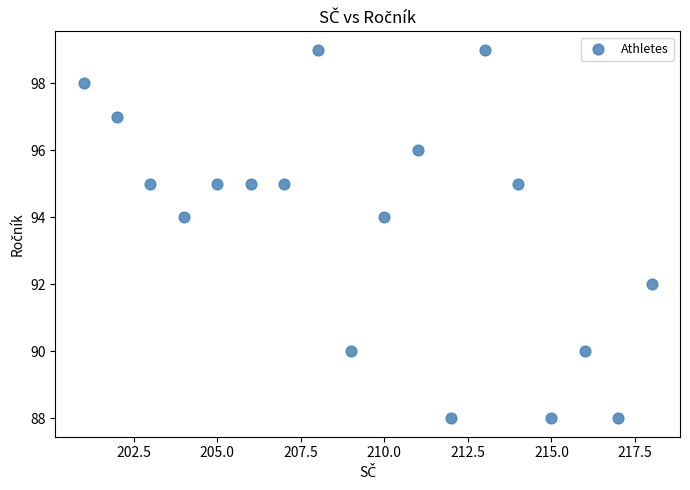

What is the range of X values (max minus min)?

17